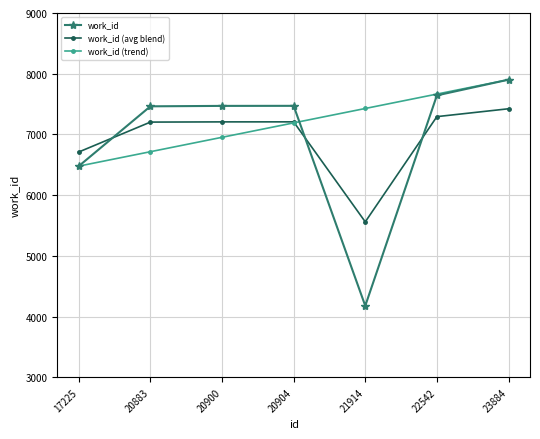

What is the sum of the work_id (avg blend) values at 22542 and 21914?

12853.4